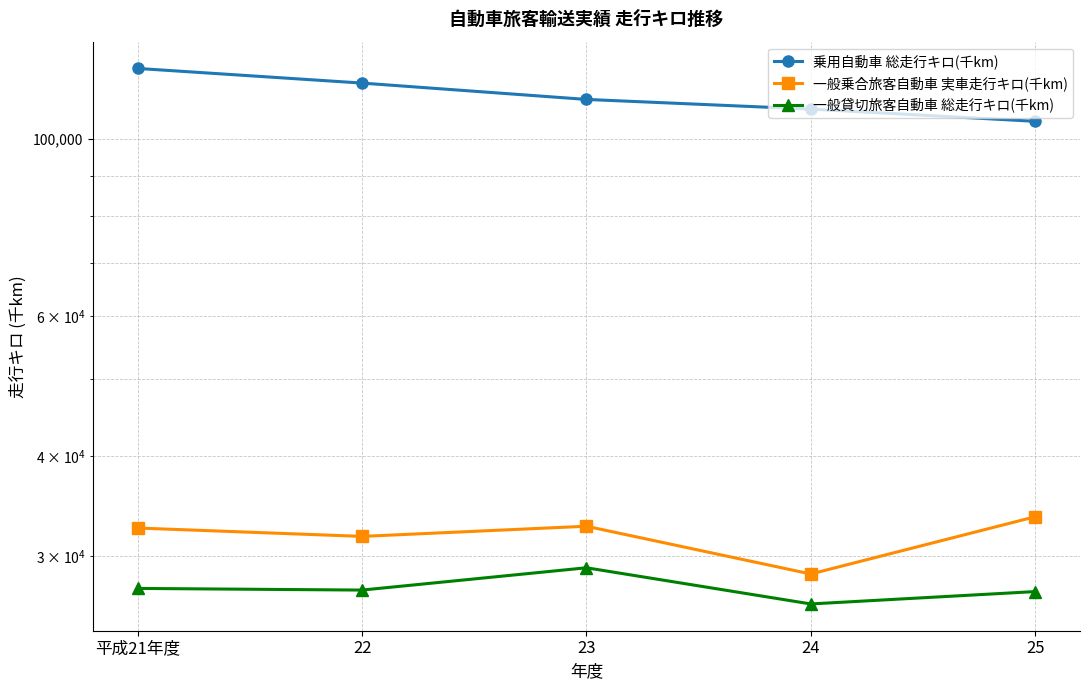

Reading left to right, transcribe all the data shown in this chart.

乗用自動車 総走行キロ(千km): 平成21年度=122702	22=117620	23=112193	24=109102	25=105317
一般乗合旅客自動車 実車走行キロ(千km): 平成21年度=32515	22=31738	23=32684	24=28471	25=33591
一般貸切旅客自動車 総走行キロ(千km): 平成21年度=27308	22=27178	23=28987	24=26110	25=27060